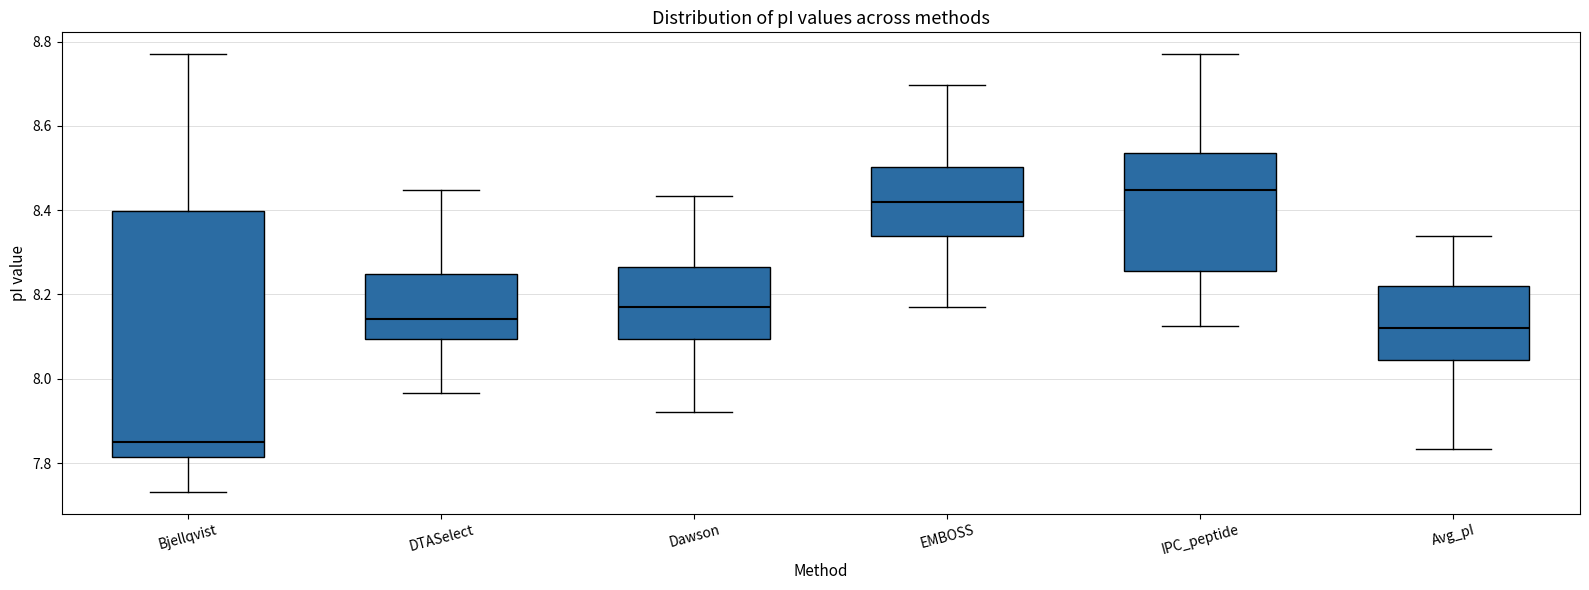

Which box is the tallest, from its lower edge to its upper edge?

Bjellqvist